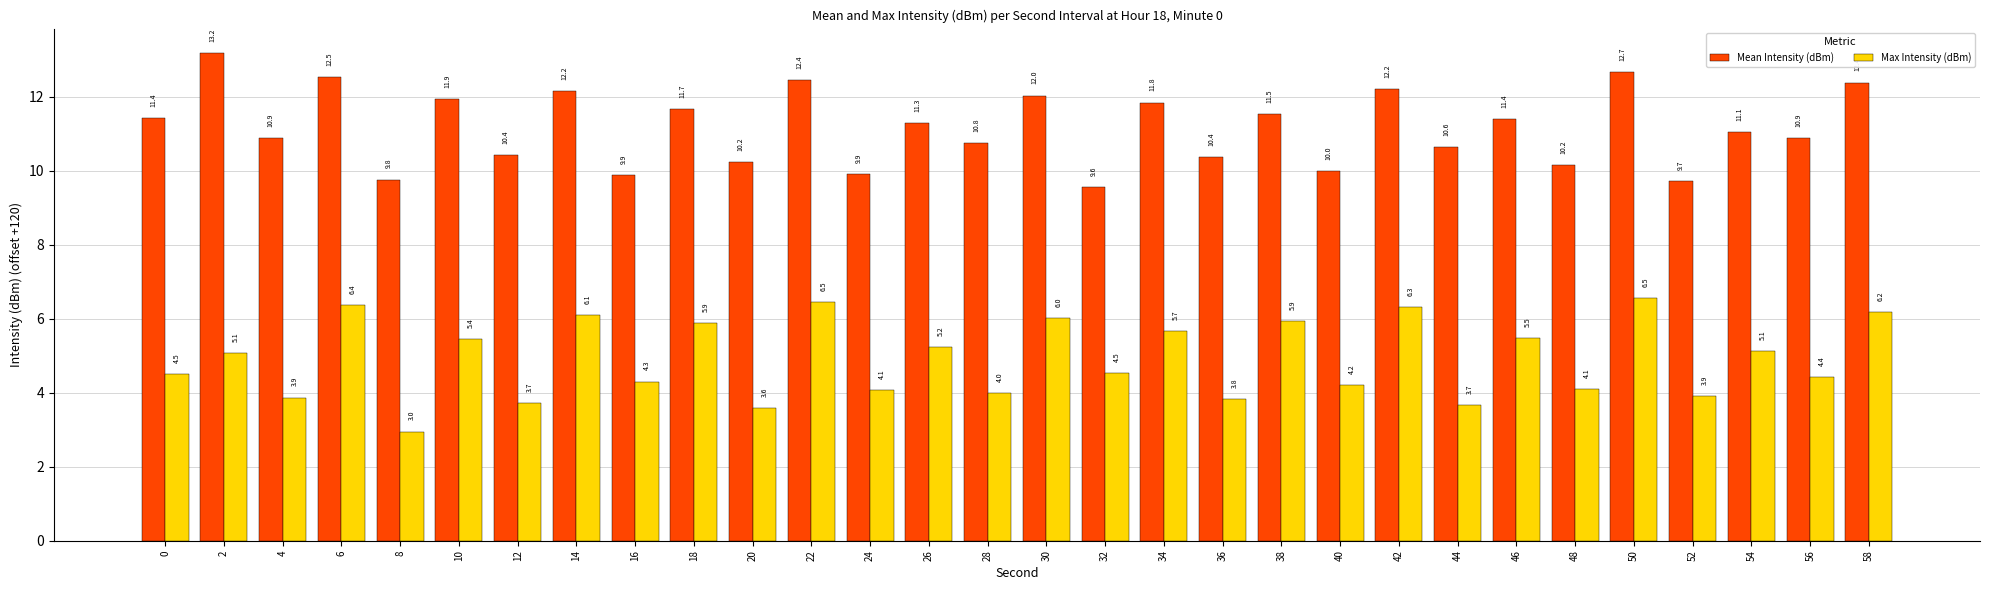

The value of Max Intensity (dBm) at 32 is 8.1. True or false?

False